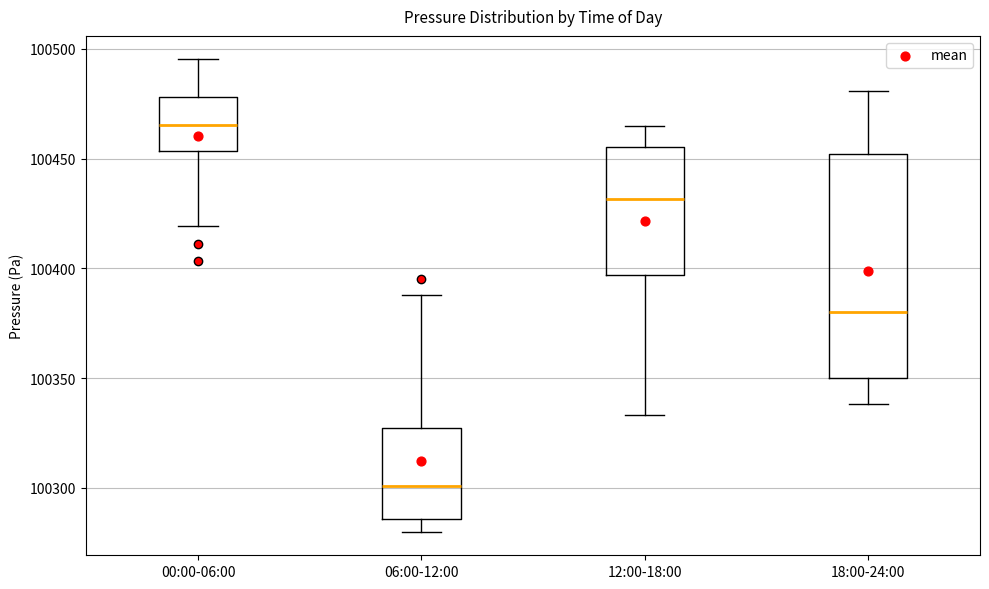

Reading left to right, read every box against the y-axis: the position of its median line, the range the box covers, and the ends of its whiskers. The values are not printed on the chart, so give them approximately, as read against the axis.

00:00-06:00: median 100465, box 100455 to 100480, whiskers 100420 to 100495
06:00-12:00: median 100300, box 100285 to 100325, whiskers 100280 to 100390
12:00-18:00: median 100430, box 100395 to 100455, whiskers 100335 to 100465
18:00-24:00: median 100380, box 100350 to 100450, whiskers 100340 to 100480